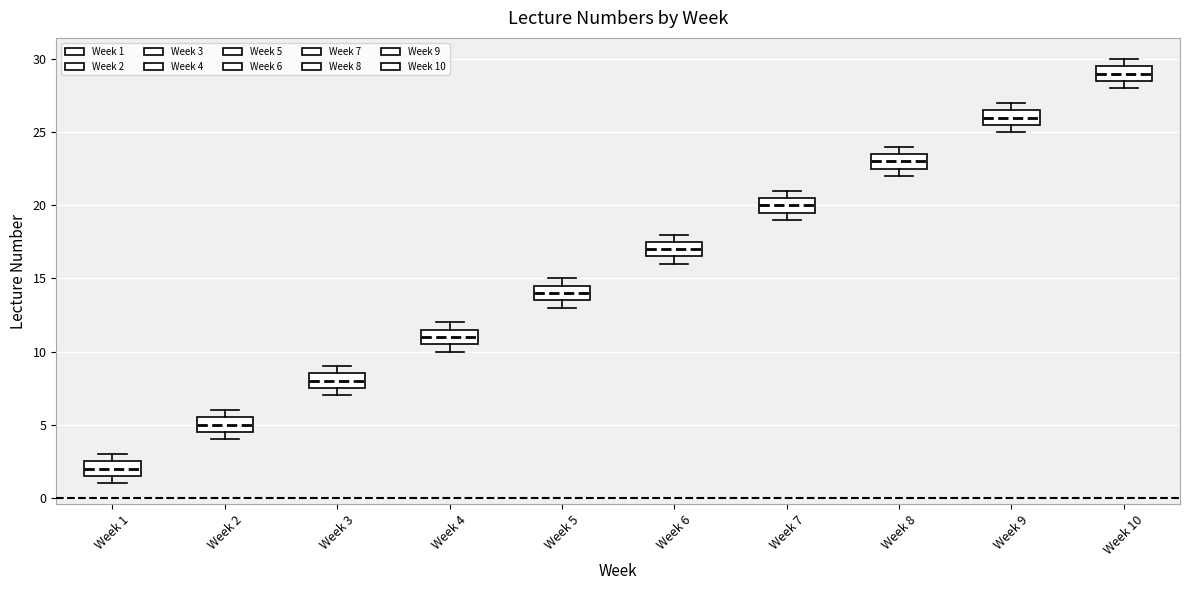

Where does the median line of the box for Week 6 sit on the y-axis? The values are not printed on the chart, so give them approximately, as read against the axis.

17.0